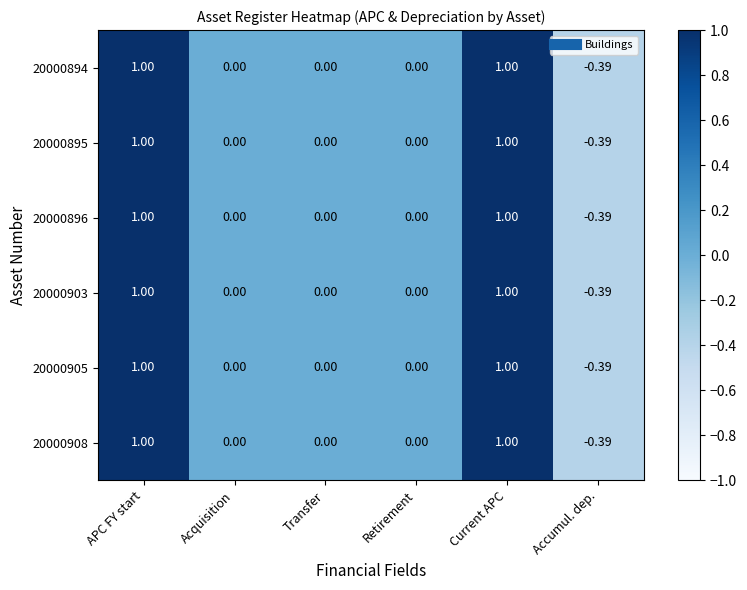

Is the value of 20000908 at Current APC greater than the value of 20000896 at Acquisition?

Yes